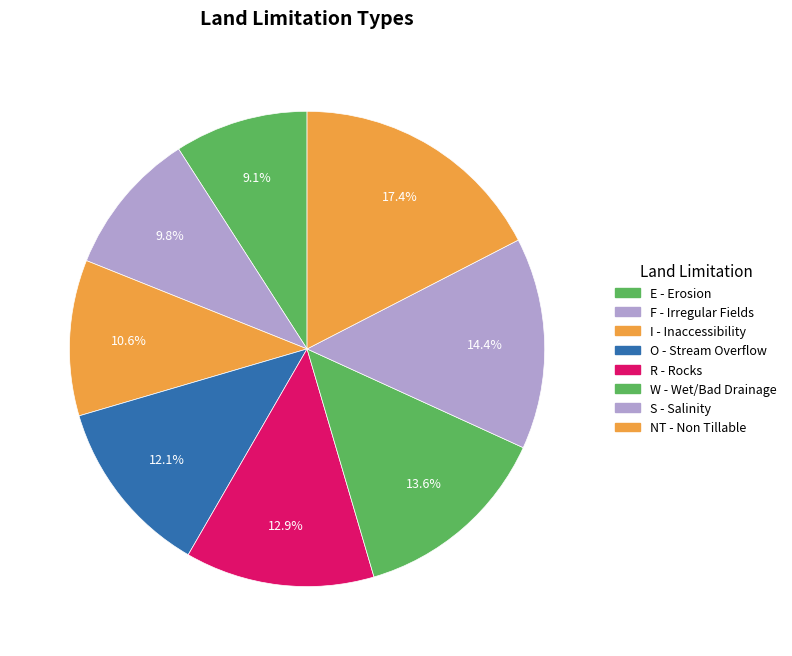

To the nearest percent, what portion does NT represent?

17%